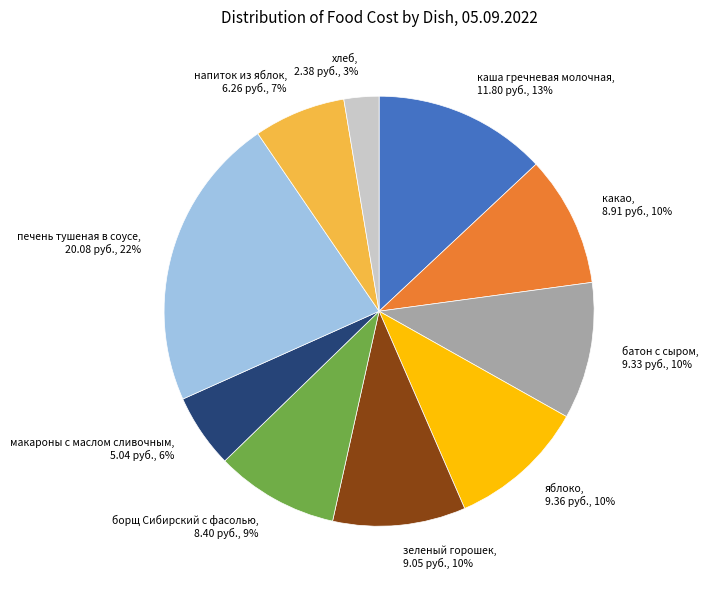

Is there a majority slice in this chart?

No